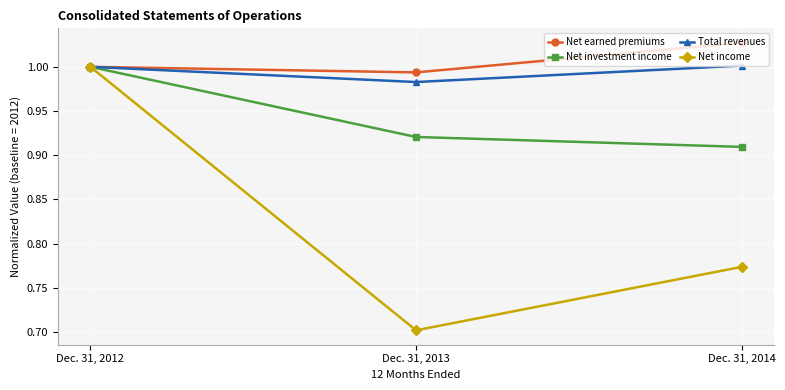

What is the total value across all series at Dec. 31, 2014?

3.7